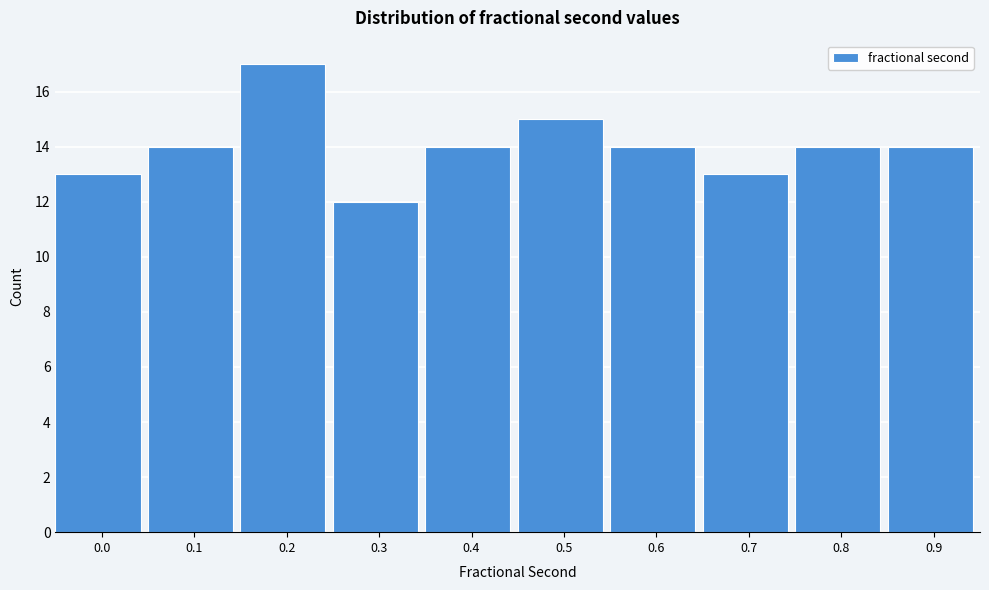

Reading left to right, list all the values displayed in this chart.

13	14	17	12	14	15	14	13	14	14